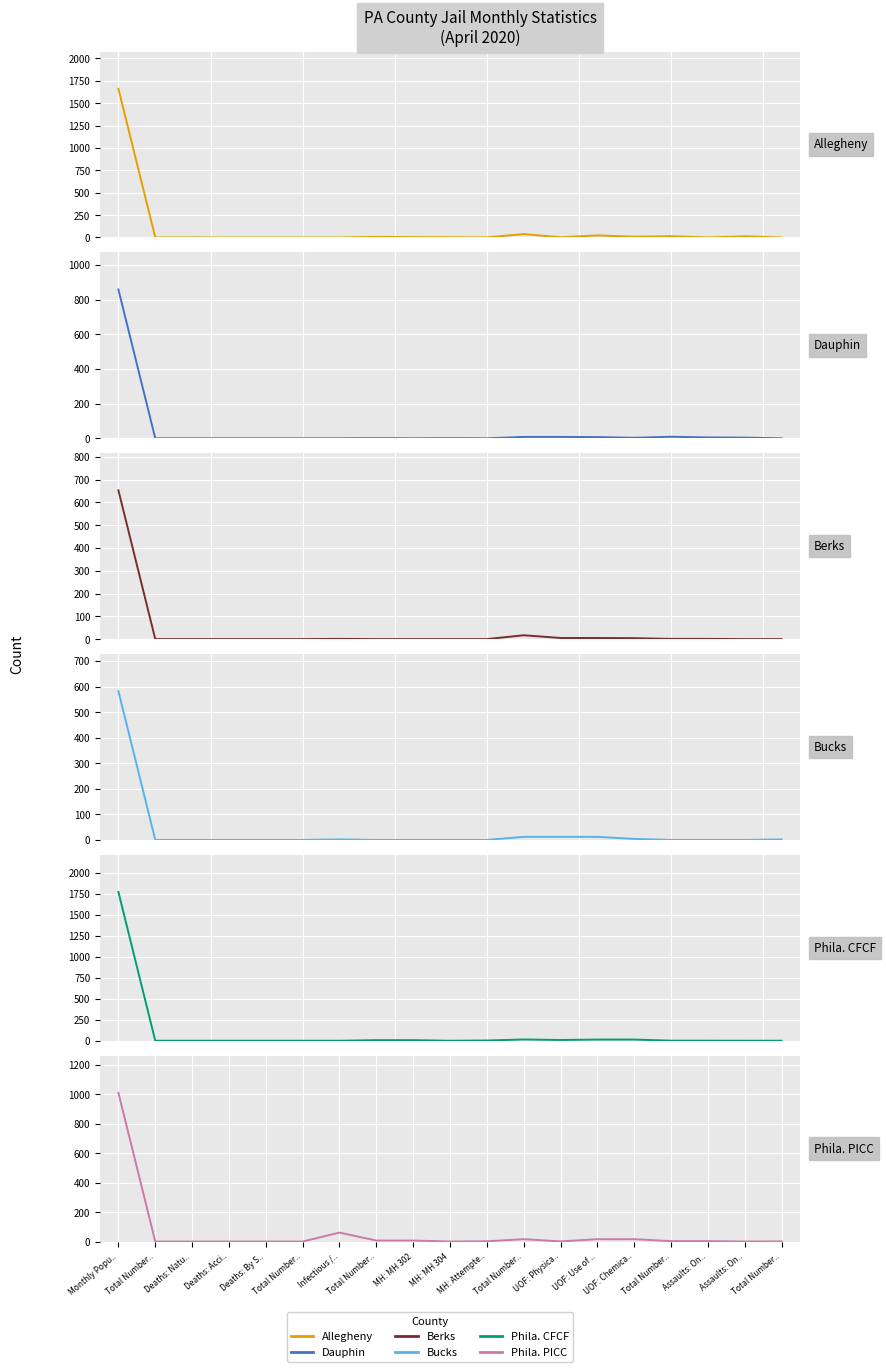

At how many categories does at least one series exceed 1557?

1